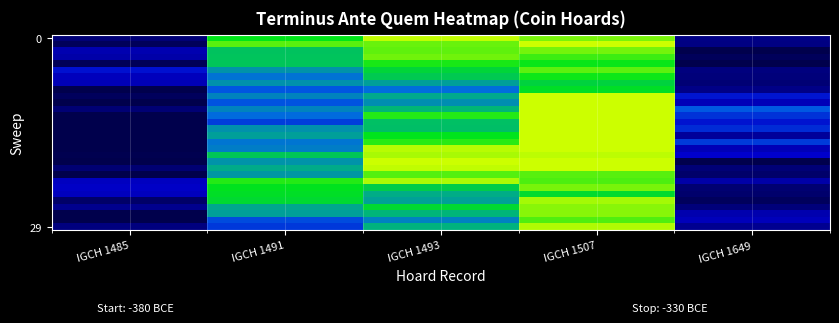

Count the number of categories in the chart.

5